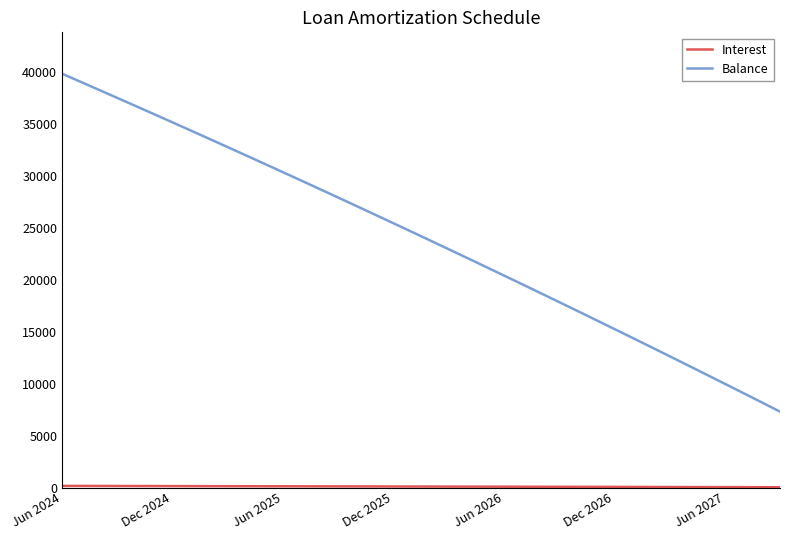

Which series has the largest total across all categories?

Balance